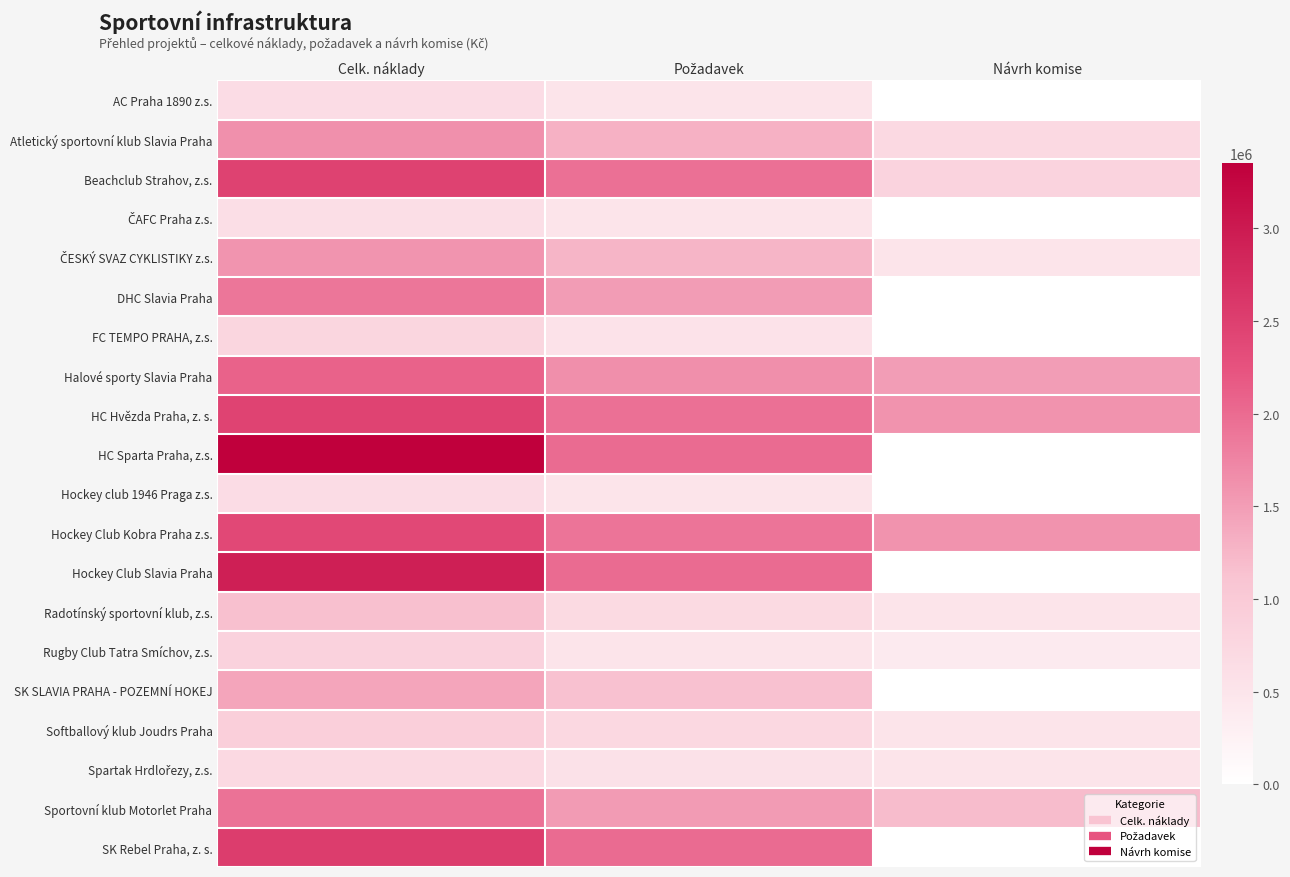

Which series has the largest range (max minus min)?

HC Sparta Praha, z.s.